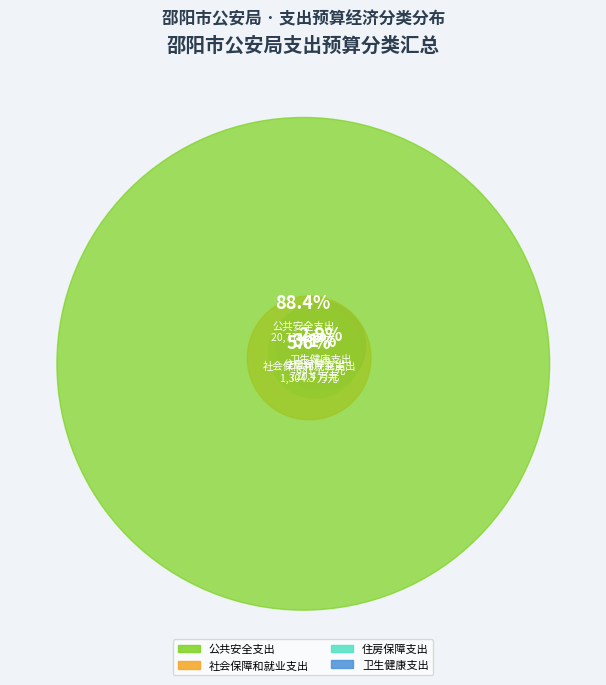

To the nearest percent, what is the difference between the 卫生健康支出 and 公共安全支出 slice percentages?

86%